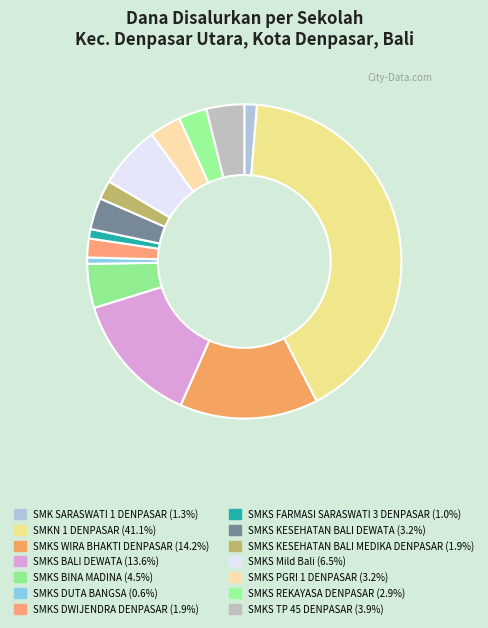

How many slices are in this pie chart?

14